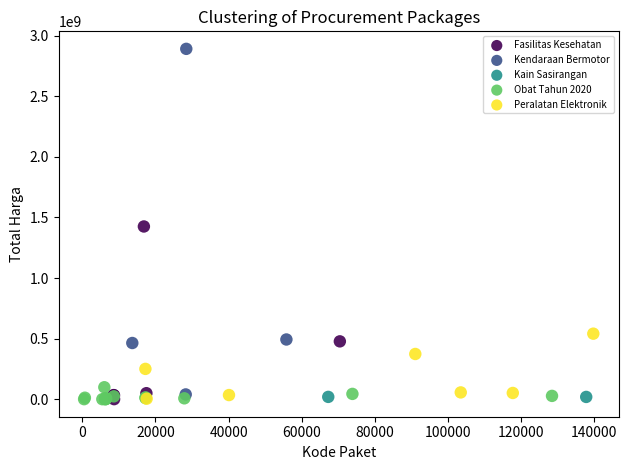

What are all the series names shown in the legend?

Fasilitas Kesehatan, Kendaraan Bermotor, Kain Sasirangan, Obat Tahun 2020, Peralatan Elektronik